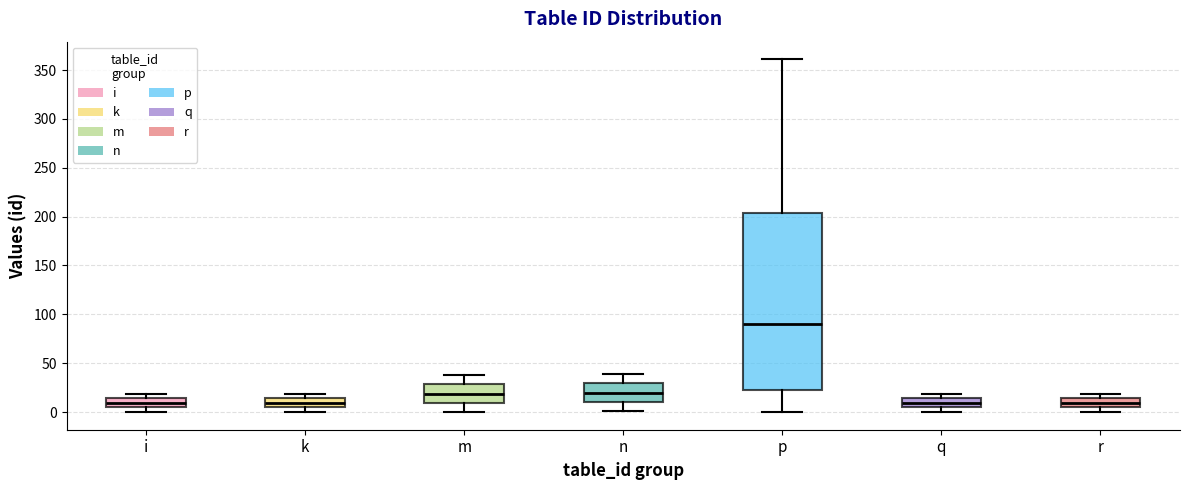

Reading left to right, transcribe this box plot: for each box, give where its median line is, the range the box spans, and where its two whiskers end, as read against the y-axis. The values are not printed on the chart, so give them approximately, as read against the axis.

i: median 10, box 5 to 15, whiskers 0 to 20
k: median 10, box 5 to 15, whiskers 0 to 20
m: median 20, box 10 to 30, whiskers 0 to 40
n: median 20, box 10 to 30, whiskers 0 to 40
p: median 90, box 25 to 205, whiskers 0 to 360
q: median 10, box 5 to 15, whiskers 0 to 20
r: median 10, box 5 to 15, whiskers 0 to 20